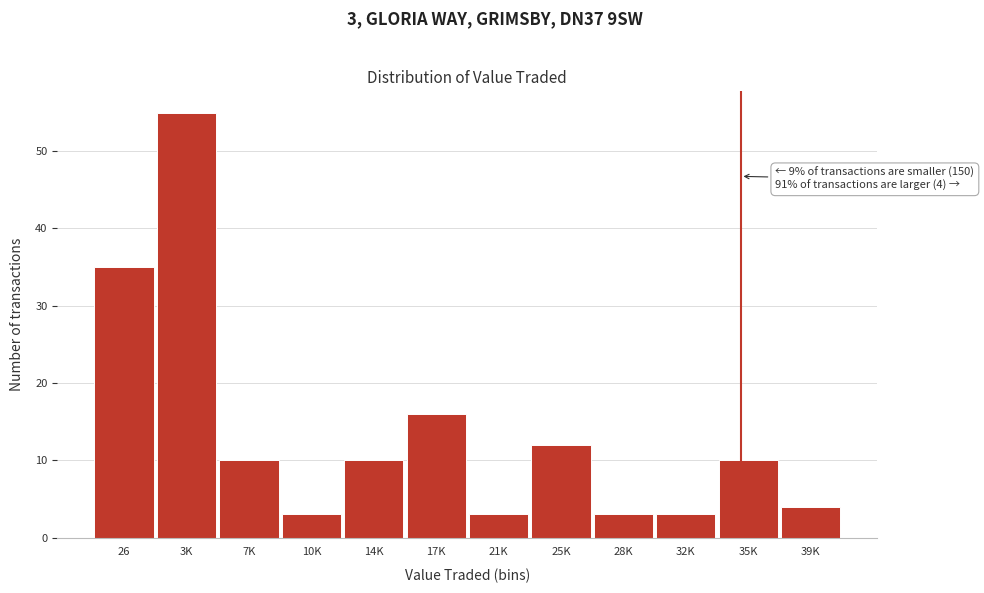

Reading right to left, transcribe all the data shown in this chart.

4	10	3	3	12	3	16	10	3	10	55	35